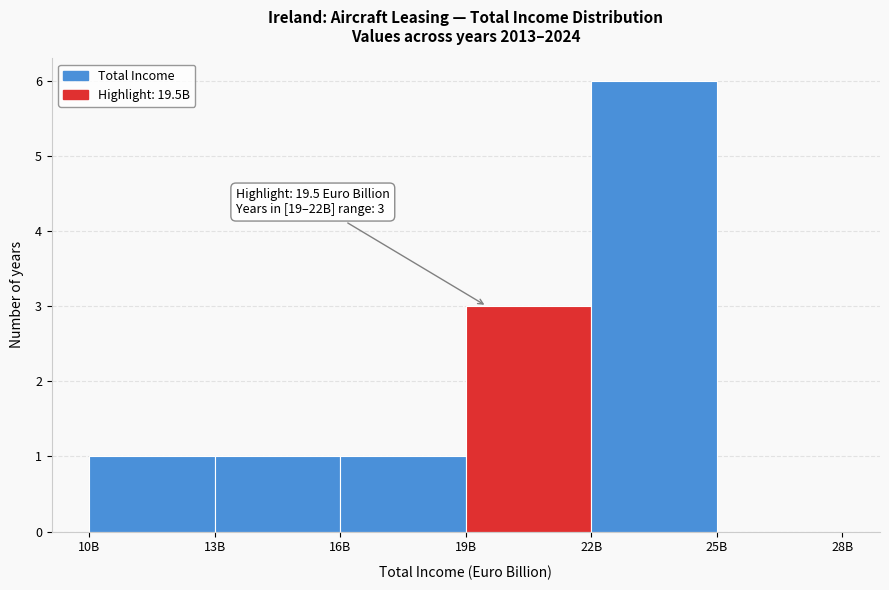

Reading left to right, what are all the values shown in this chart?

10B=1	13B=1	16B=1	19B=3	22B=6	25B=0